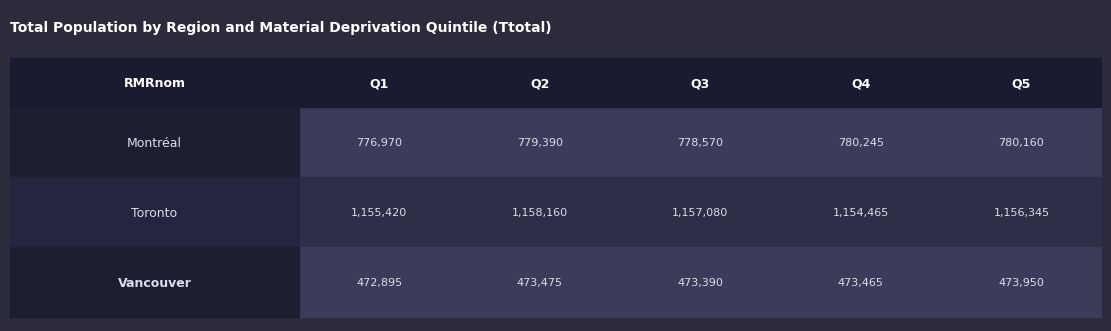

Count the number of data series in this chart.

3